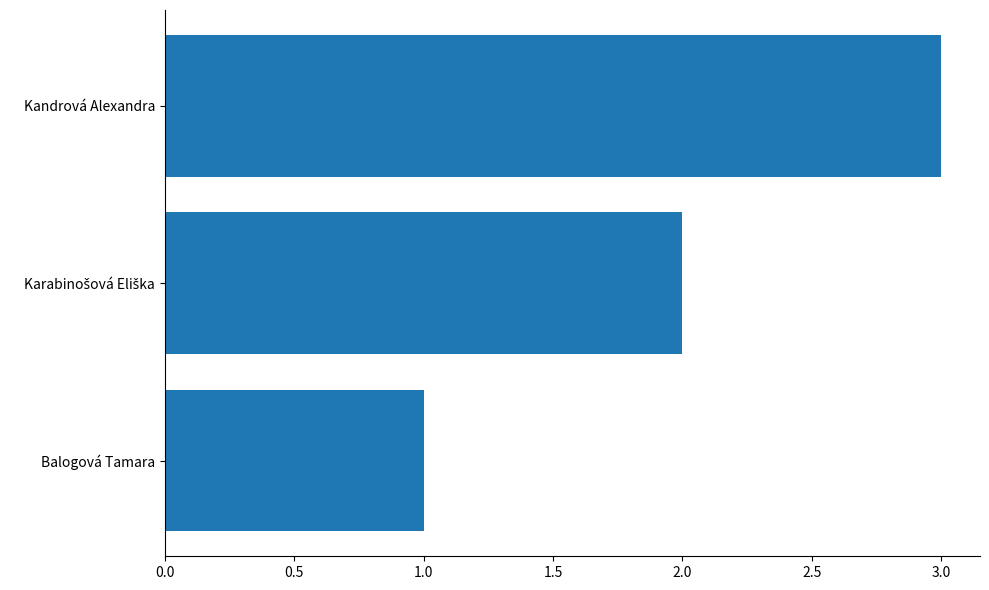

Between Balogová Tamara and Kandrová Alexandra, which is larger?

Kandrová Alexandra